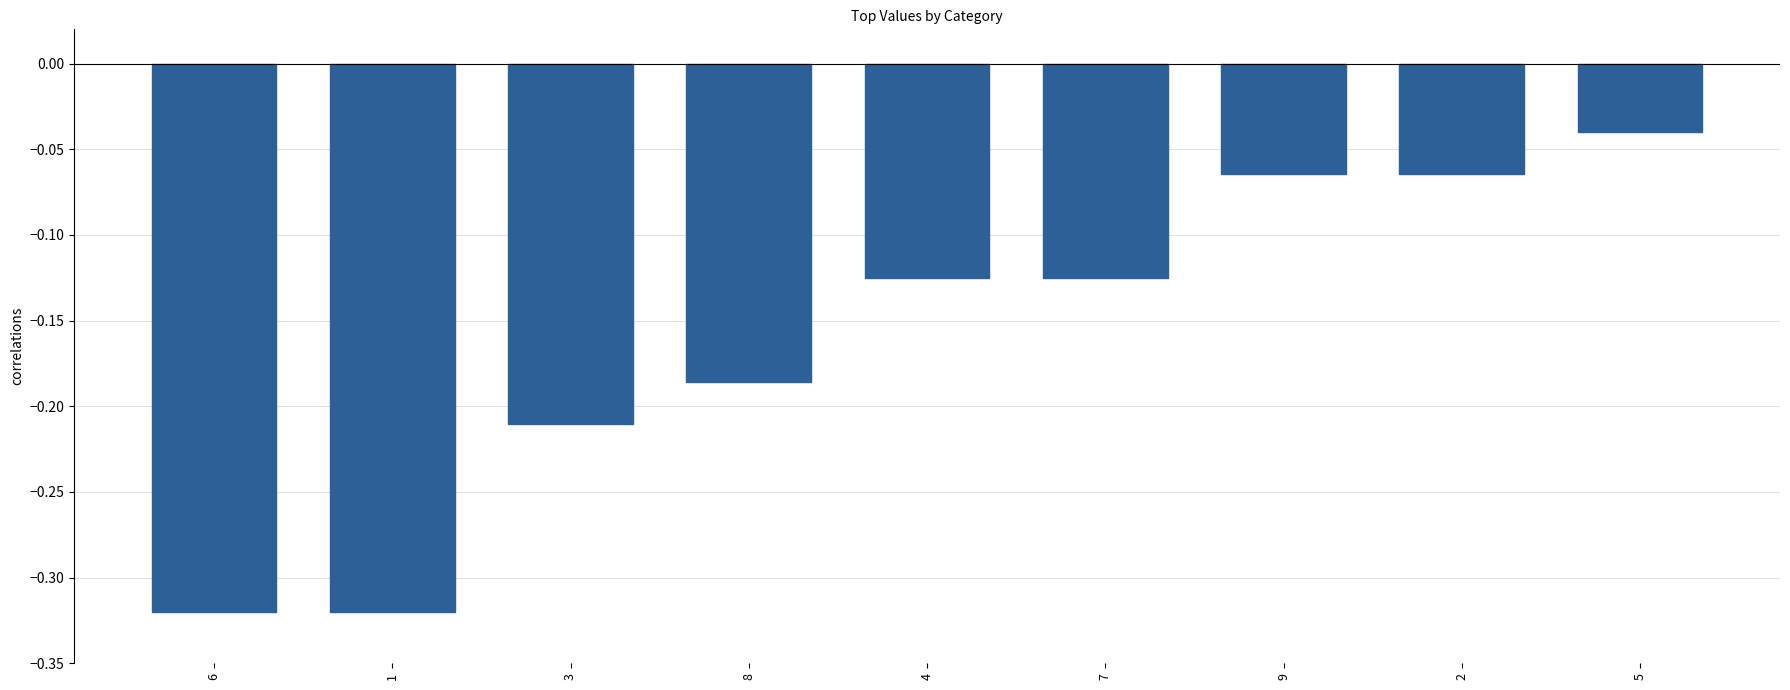

Does the chart contain stacked bars?

No